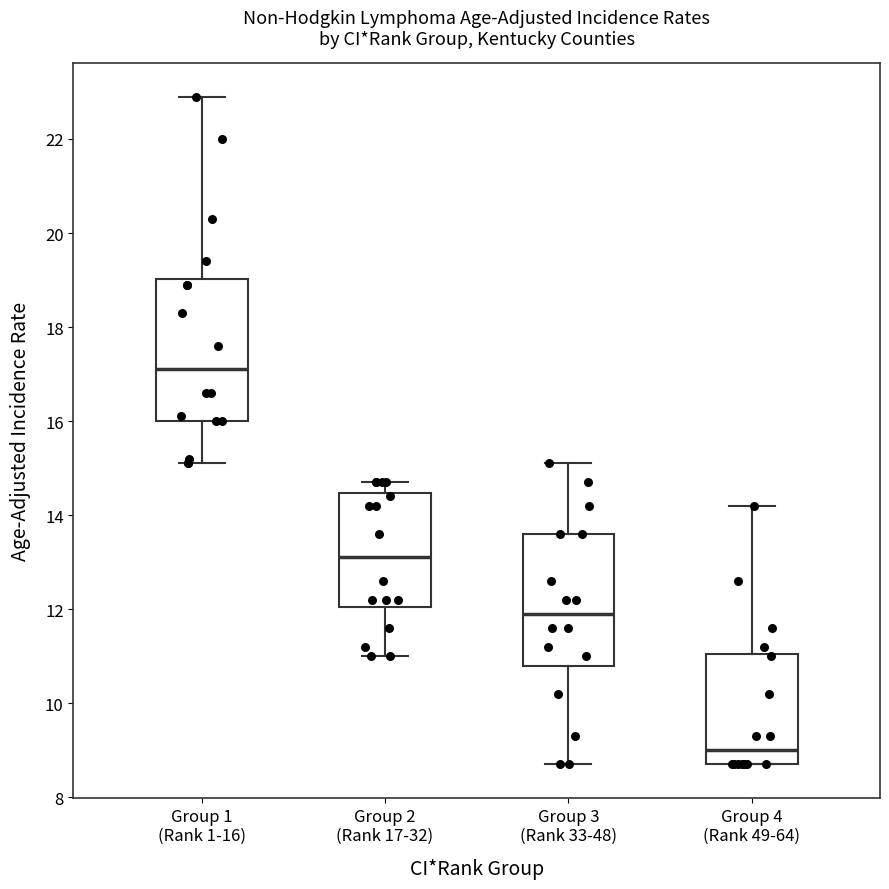

Which box has the highest median line?

Group 1 (Rank 1-16)